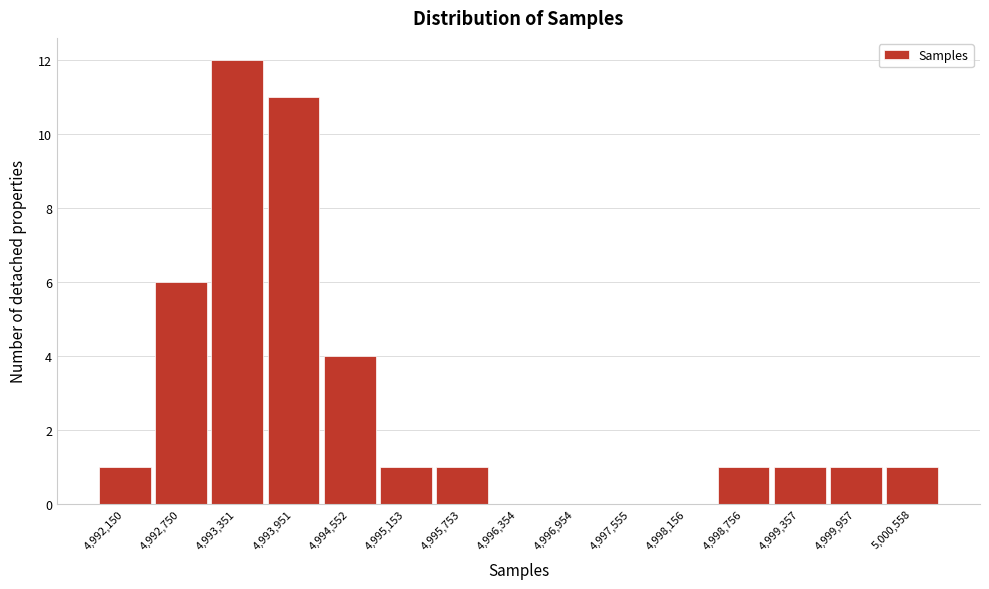

Reading right to left, extract all data points from this chart.

5,000,558=1	4,999,957=1	4,999,357=1	4,998,756=1	4,998,156=0	4,997,555=0	4,996,954=0	4,996,354=0	4,995,753=1	4,995,153=1	4,994,552=4	4,993,951=11	4,993,351=12	4,992,750=6	4,992,150=1